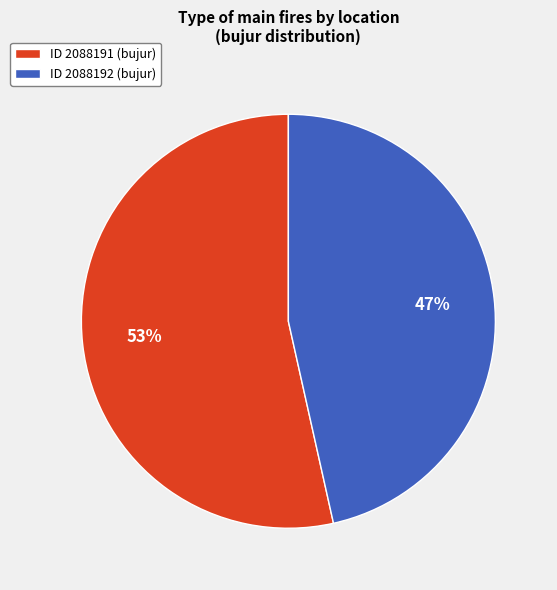

Which category has the biggest portion of the pie?

ID 2088191 (bujur)